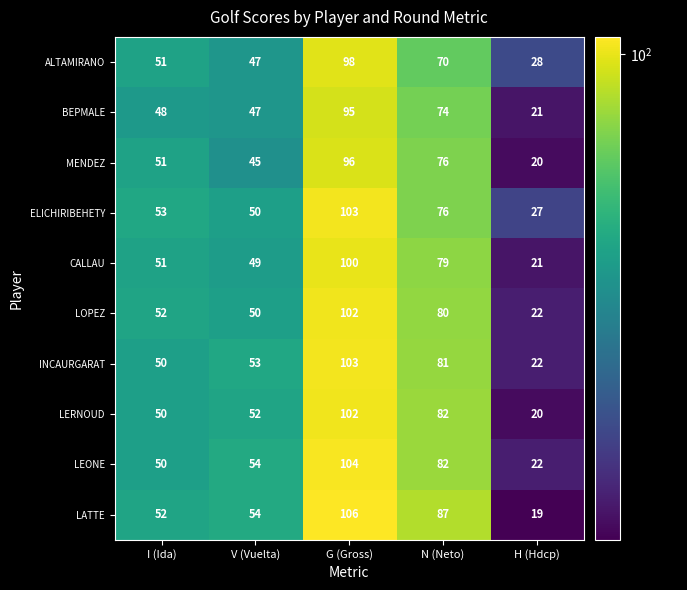

Which series has the largest total across all categories?

LATTE